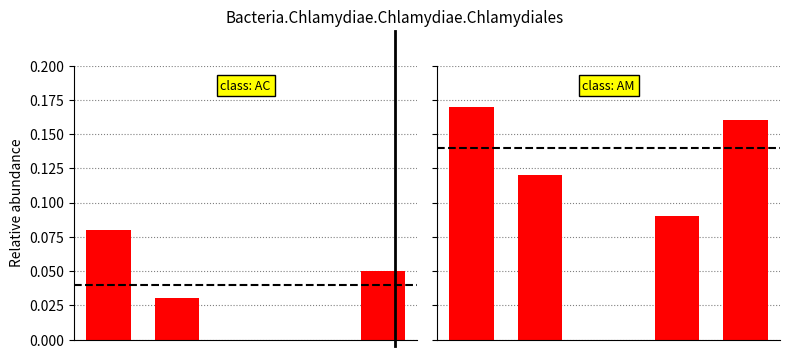

What is the difference between the maximum and minimum values in the AM bars series?

0.2